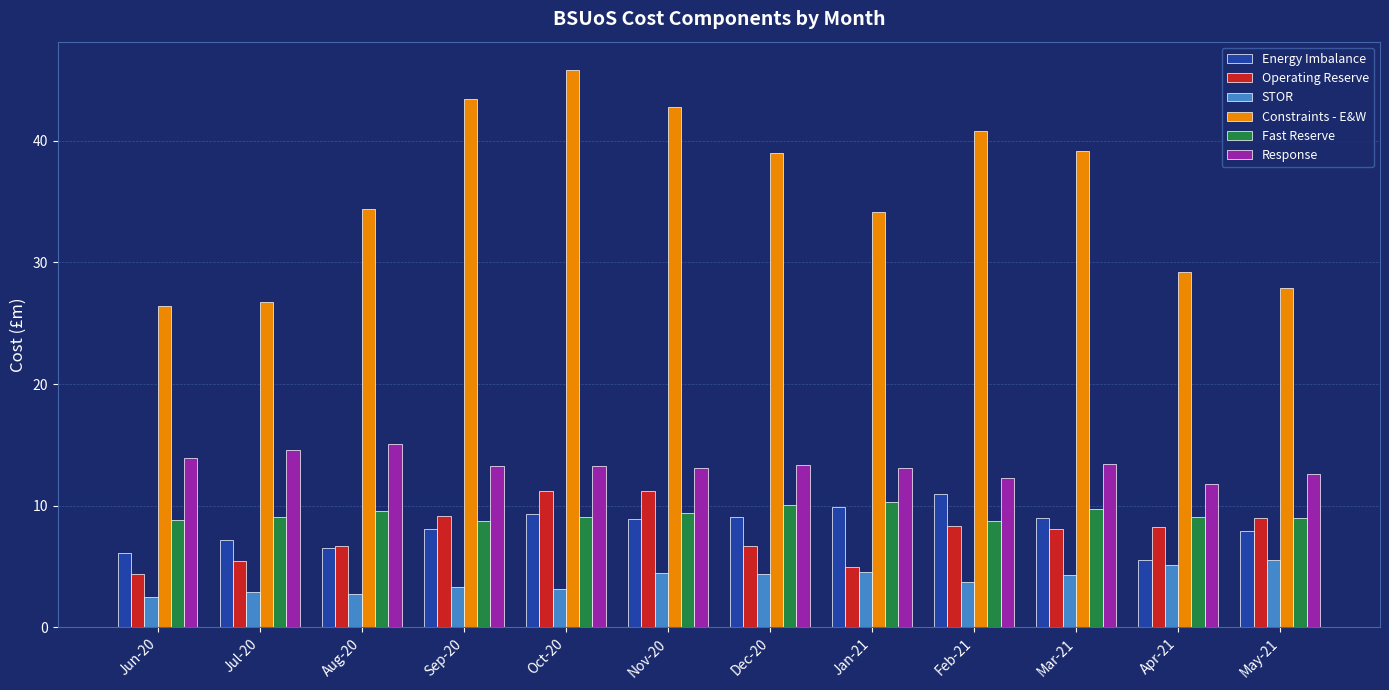

How many bars are there in total?

72